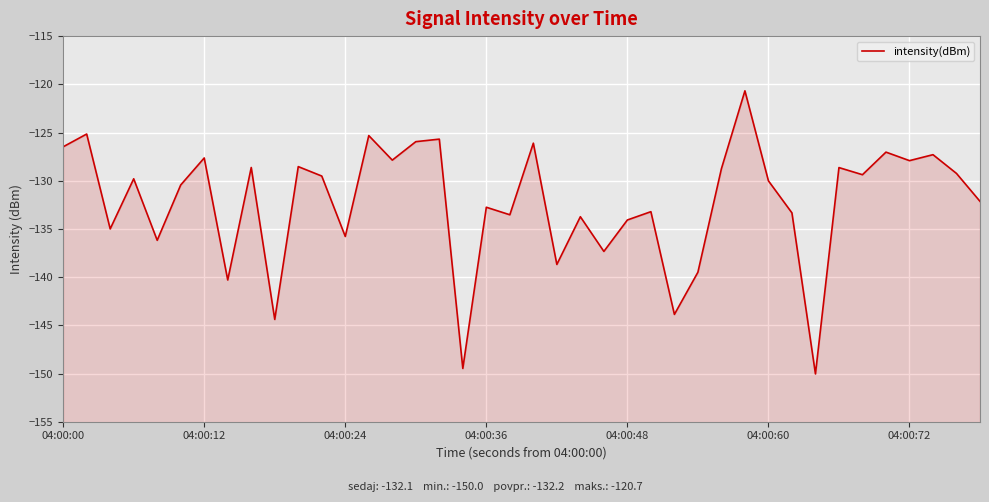

How many interior local peaks (higher than both neighbors) does the data have?

15